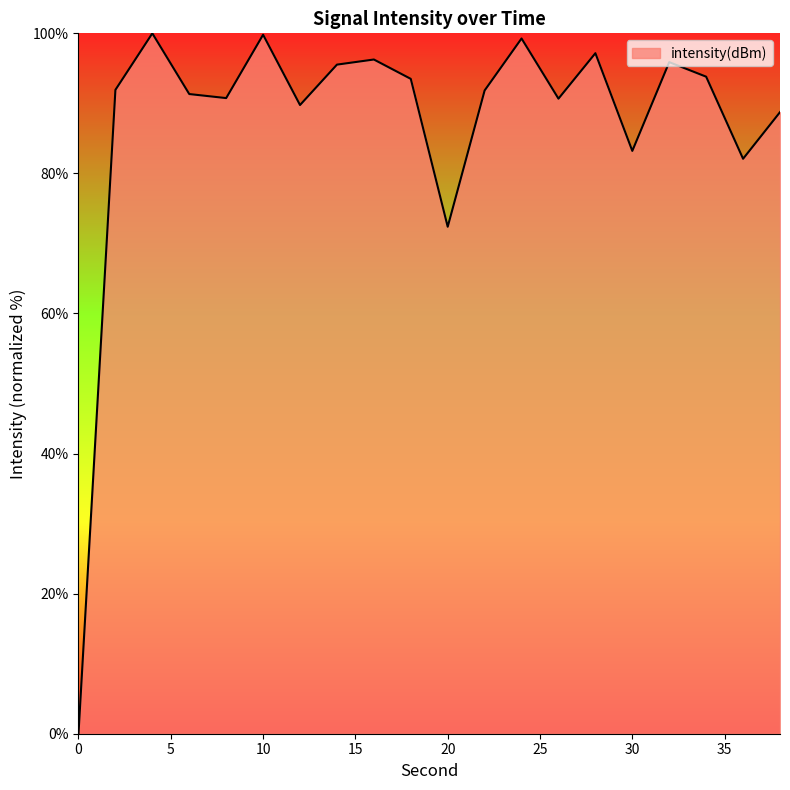

What is the difference between the maximum and minimum values?

100.0